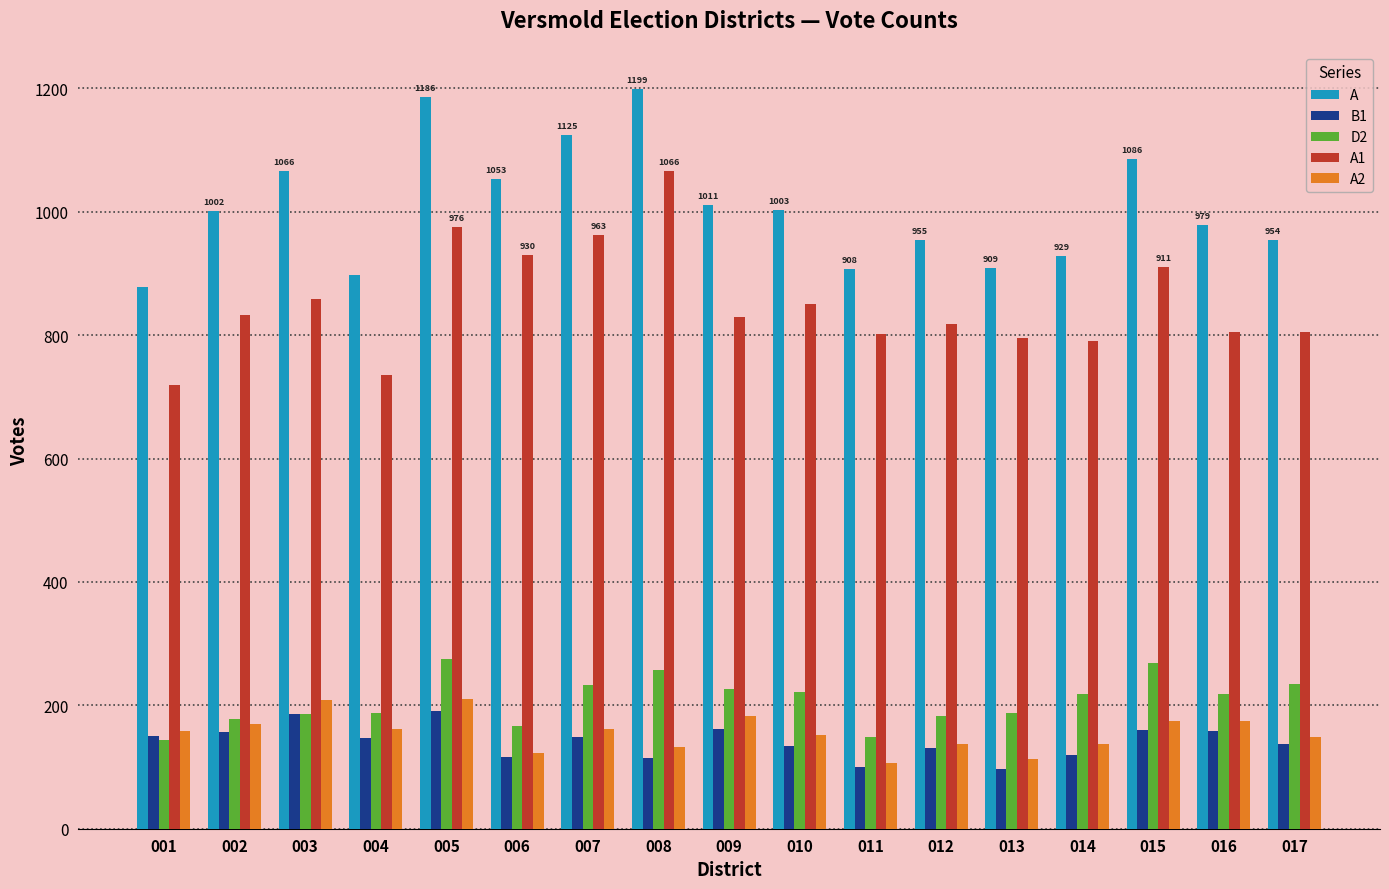

What is the greatest value displayed?

1199